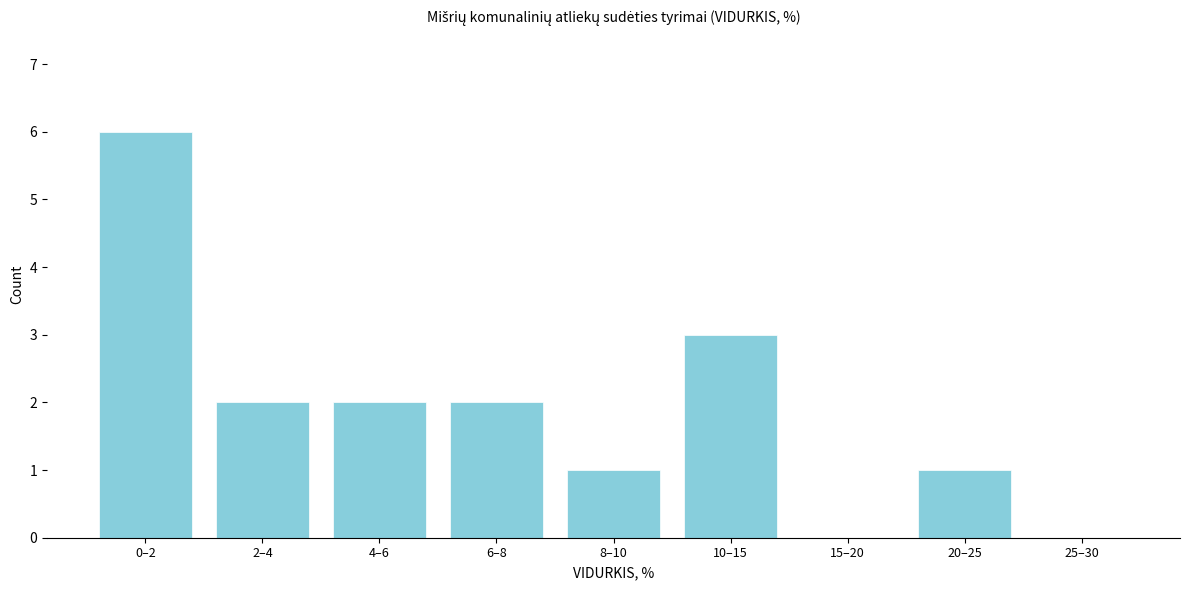

Reading left to right, transcribe all the data shown in this chart.

0–2=6	2–4=2	4–6=2	6–8=2	8–10=1	10–15=3	15–20=0	20–25=1	25–30=0